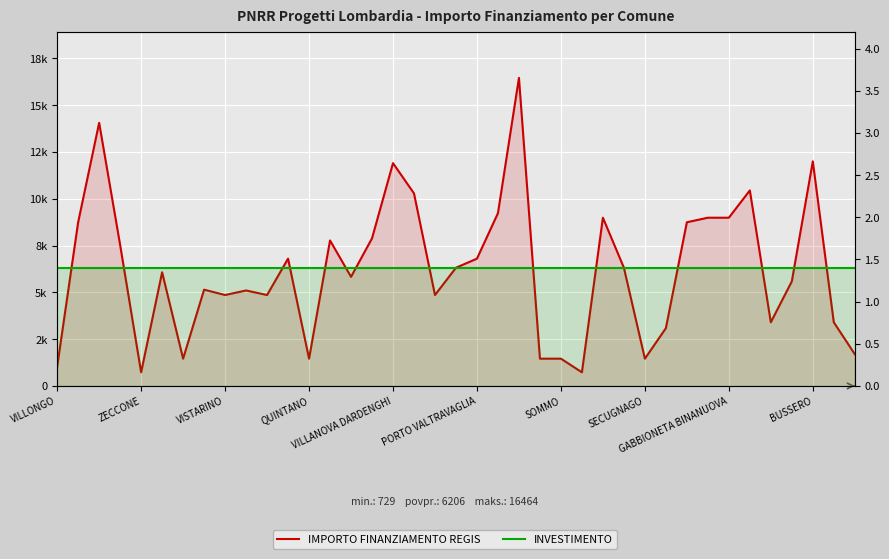

What is the greatest value displayed?

16464.0